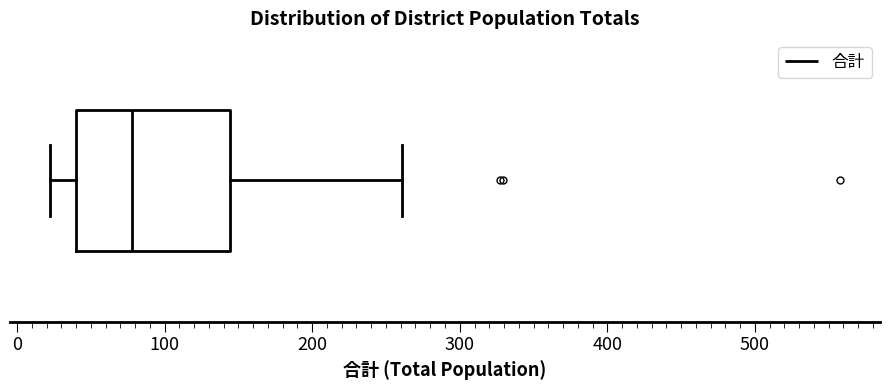

Where is the right edge of the box on the x-axis? The values are not printed on the chart, so give them approximately, as read against the axis.

140